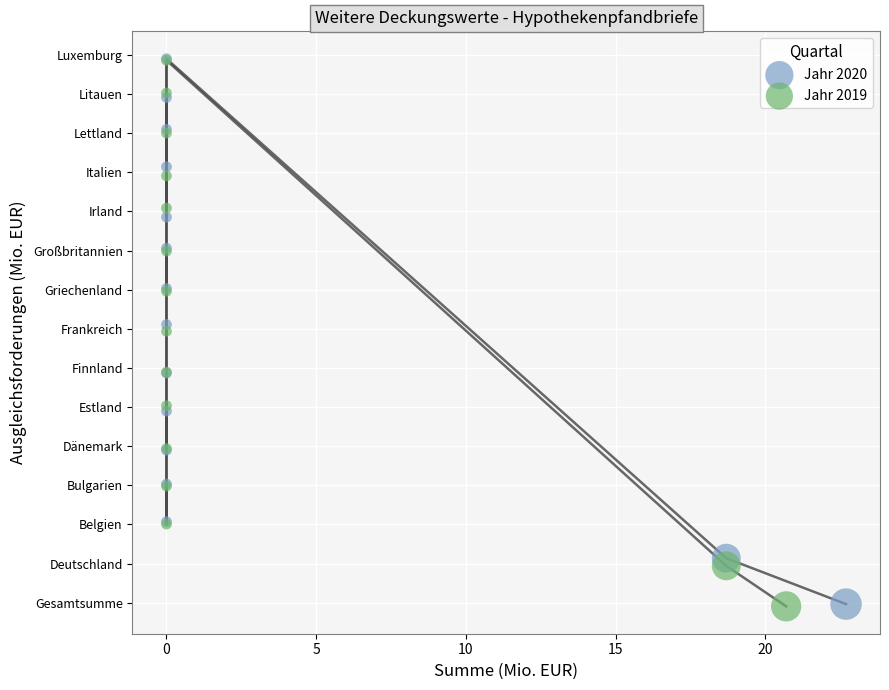

What are all the series names shown in the legend?

Jahr 2020, Jahr 2019